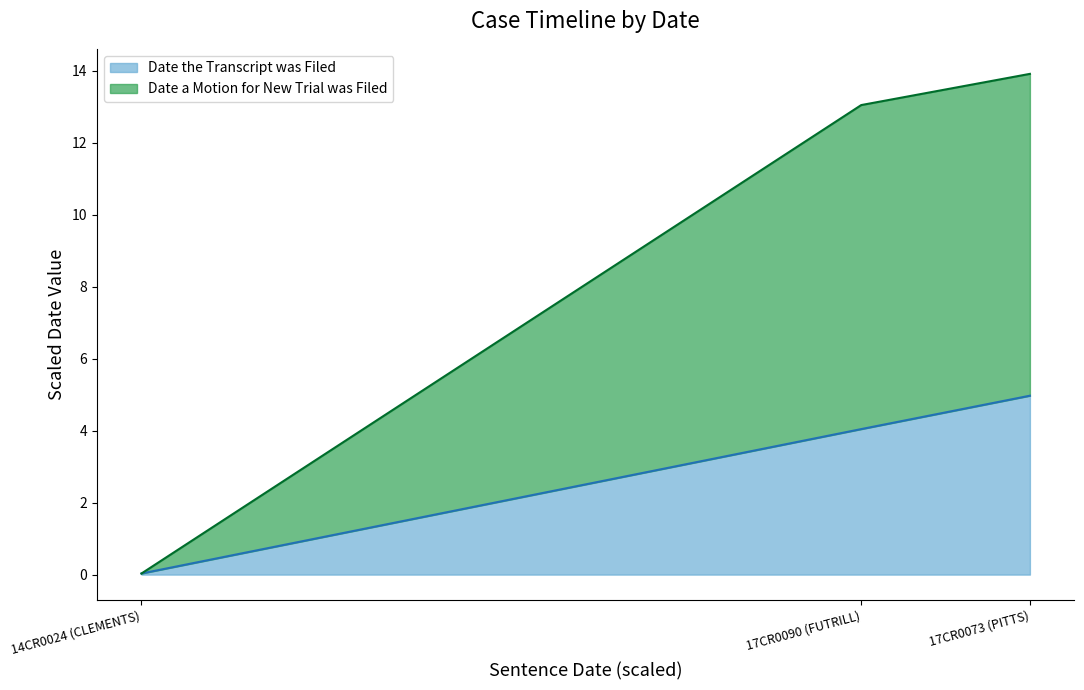

True or false: Date the Transcript was Filed has a value of 2.9 at 17CR0073 (PITTS).

False